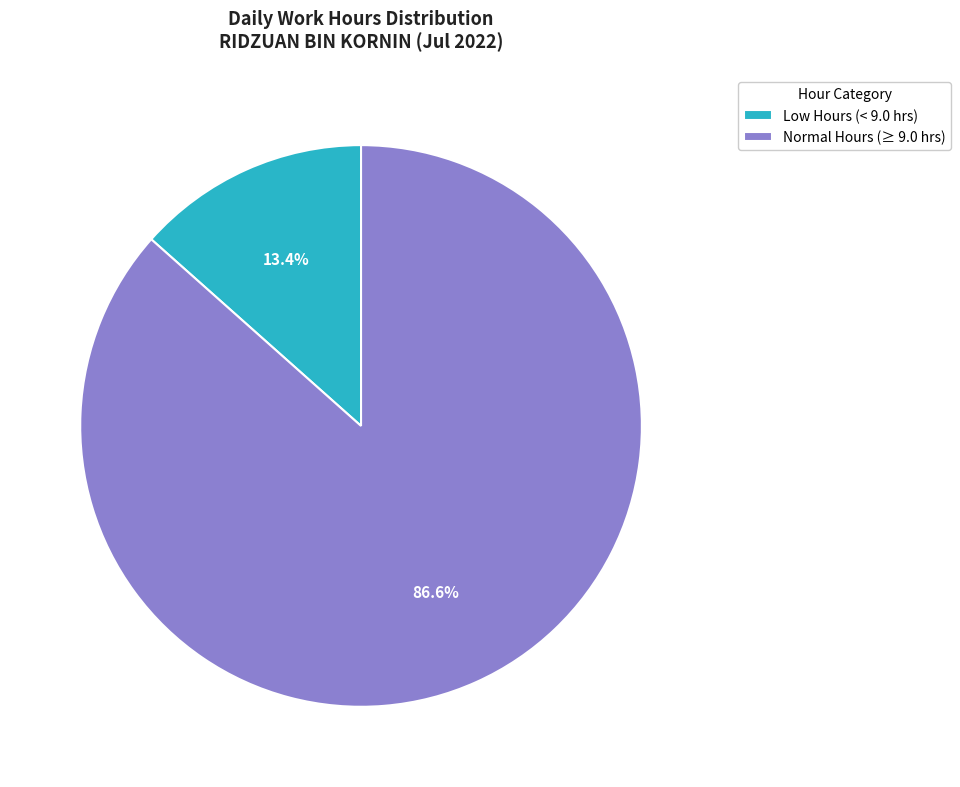

How many segments does this pie chart have?

2